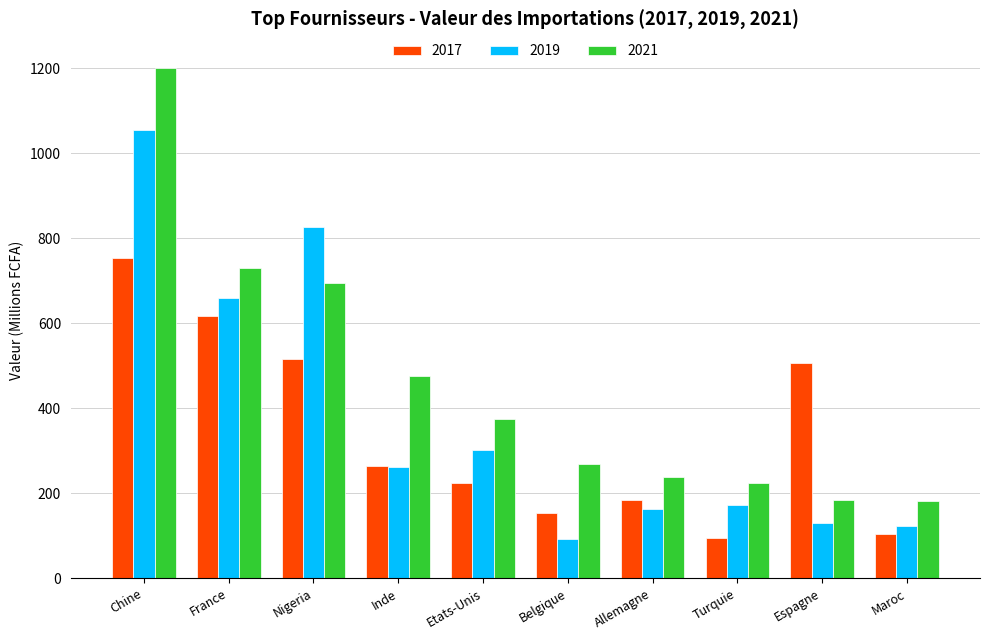

What value does the 2017 series have at Maroc?

103.2